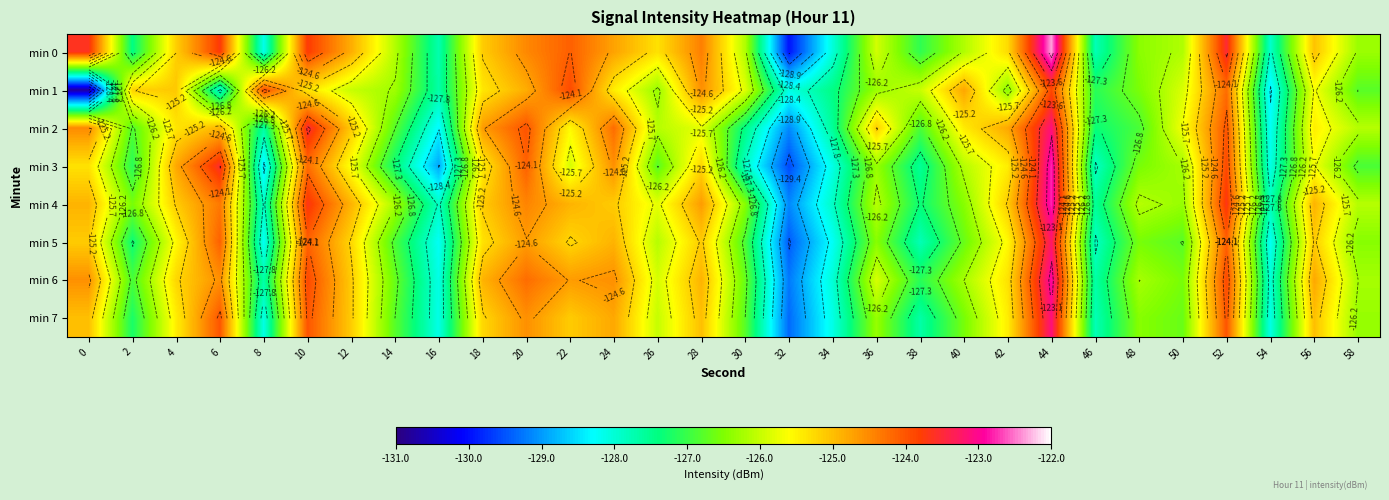

At which category is the sum across all series the highest?

44